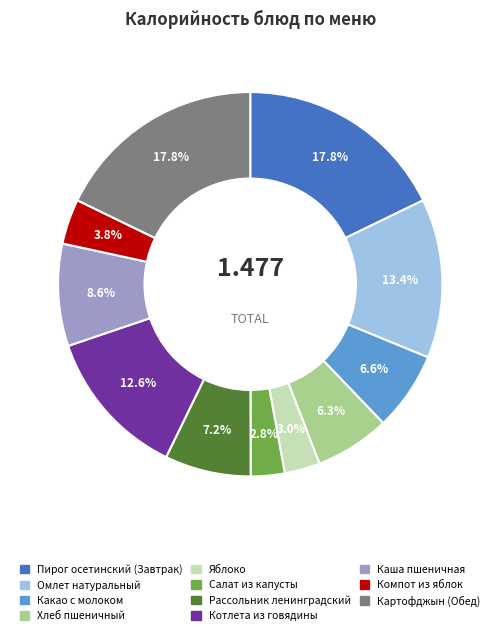

Is the sum of Пирог осетинский (Завтрак) and Яблоко greater than half?

No